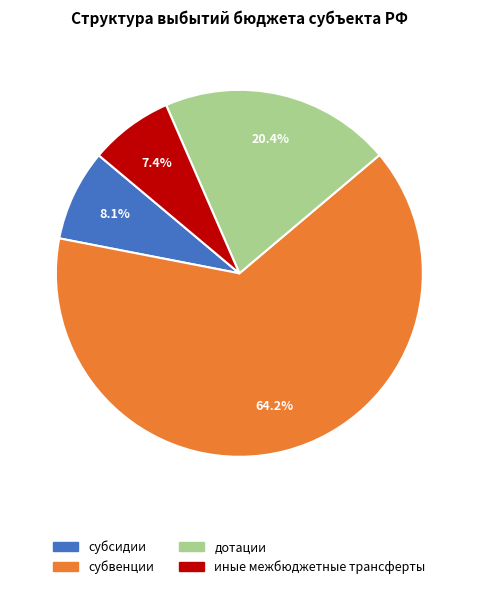

To the nearest percent, what is the difference between the иные межбюджетные трансферты and субвенции slice percentages?

57%